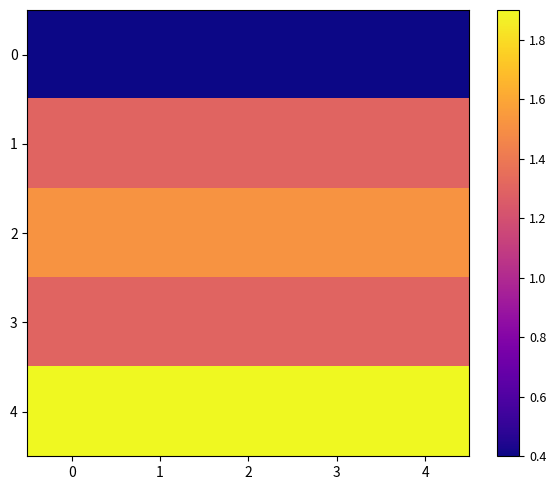

Reading left to right, transcribe all the data shown in this chart.

0: 0=0.4	1=0.4	2=0.4	3=0.4	4=0.4
1: 0=1.3	1=1.3	2=1.3	3=1.3	4=1.3
2: 0=1.5	1=1.5	2=1.5	3=1.5	4=1.5
3: 0=1.3	1=1.3	2=1.3	3=1.3	4=1.3
4: 0=1.9	1=1.9	2=1.9	3=1.9	4=1.9